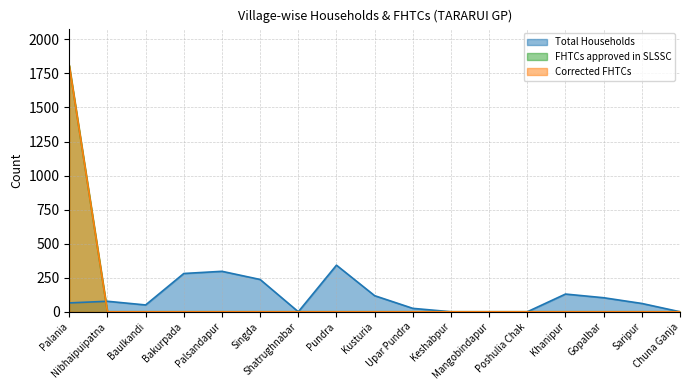

Where does the Total Households series first go above 65?

Nibhaipuipatna